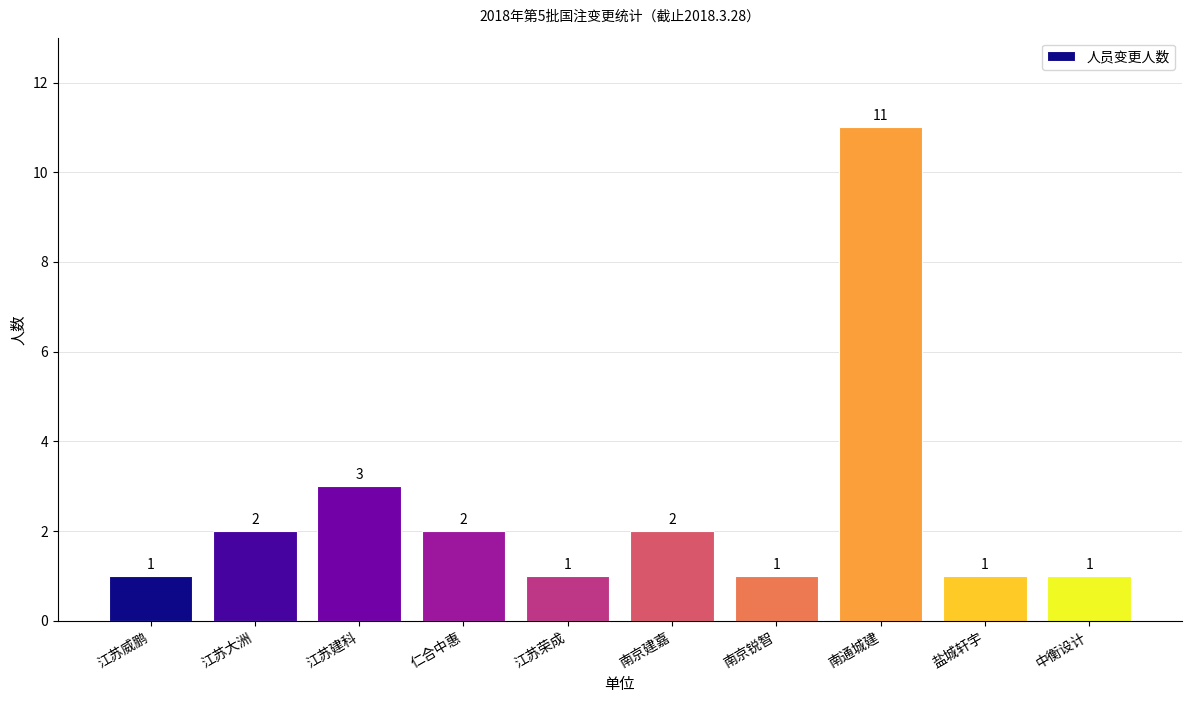

Which has a higher value, 南通城建 or 江苏大洲?

南通城建